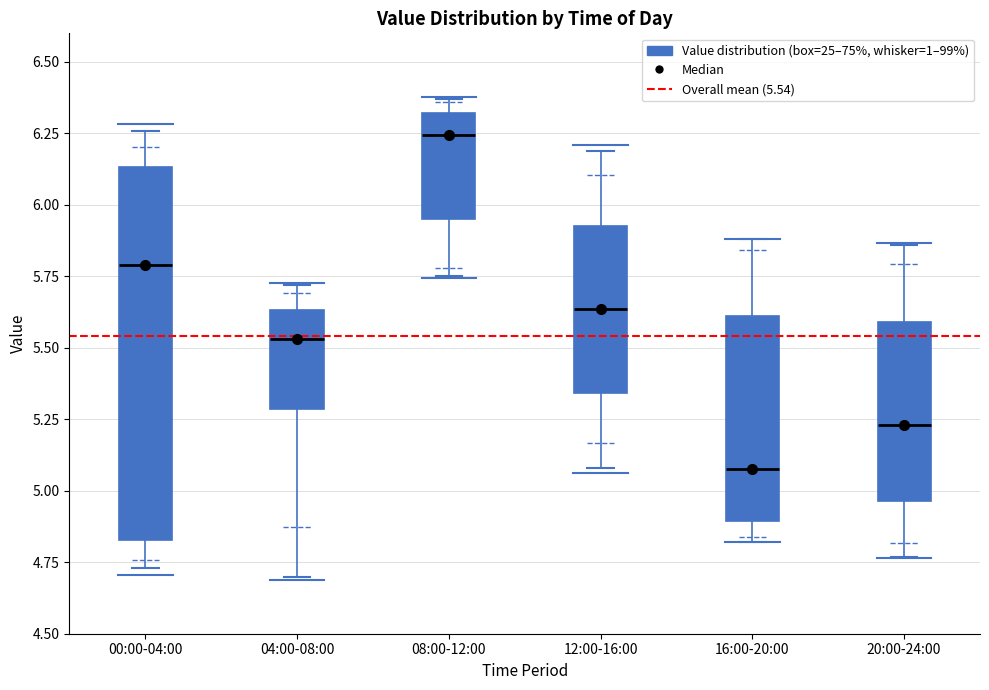

Reading left to right, read every box against the y-axis: the position of its median line, the range the box covers, and the ends of its whiskers. The values are not printed on the chart, so give them approximately, as read against the axis.

00:00-04:00: median 5.80, box 4.85 to 6.15, whiskers 4.75 to 6.25
04:00-08:00: median 5.55, box 5.30 to 5.65, whiskers 4.70 to 5.70
08:00-12:00: median 6.25, box 5.95 to 6.30, whiskers 5.75 to 6.35
12:00-16:00: median 5.65, box 5.35 to 5.95, whiskers 5.10 to 6.20
16:00-20:00: median 5.10, box 4.90 to 5.60, whiskers 4.80 to 5.90
20:00-24:00: median 5.25, box 4.95 to 5.60, whiskers 4.75 to 5.85